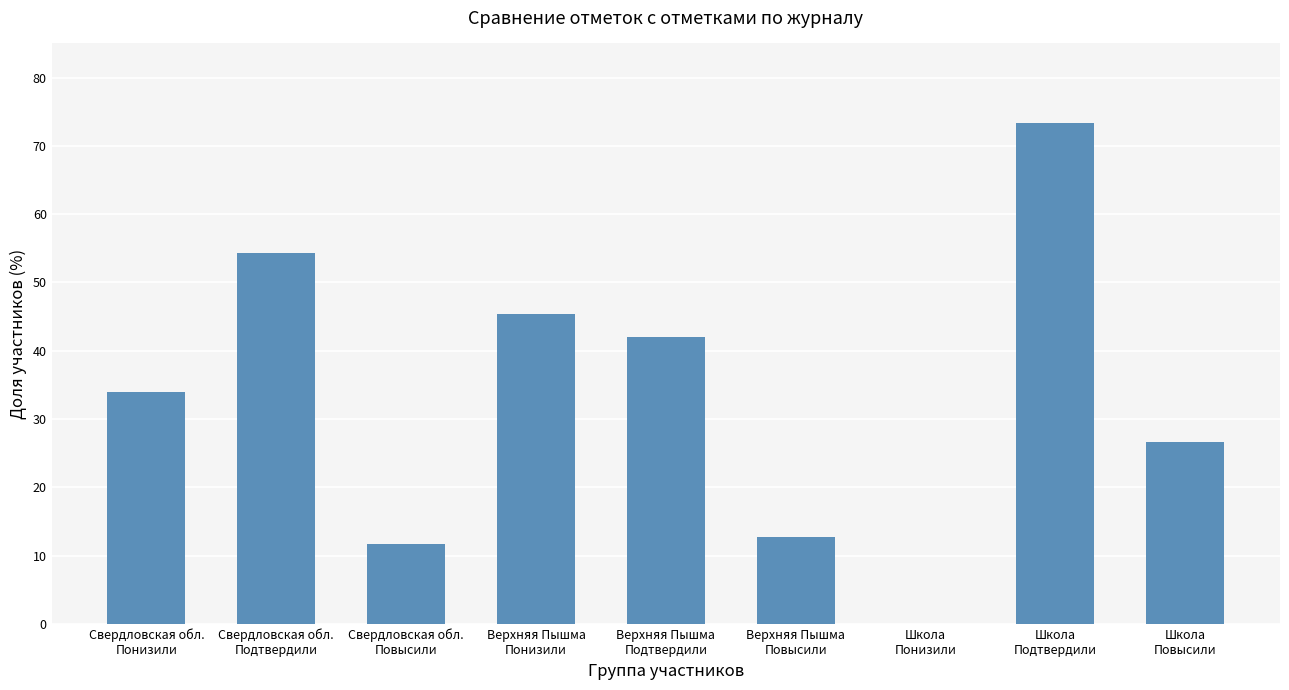

The value at Верхняя Пышма
Повысили is 12.7. True or false?

True